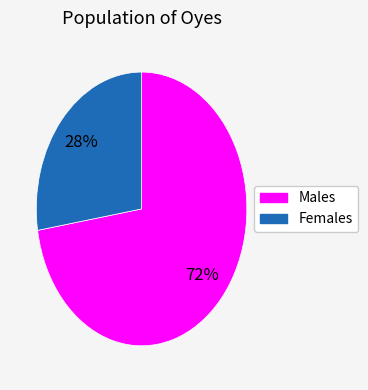

To the nearest percent, what is the average slice percentage?

50%